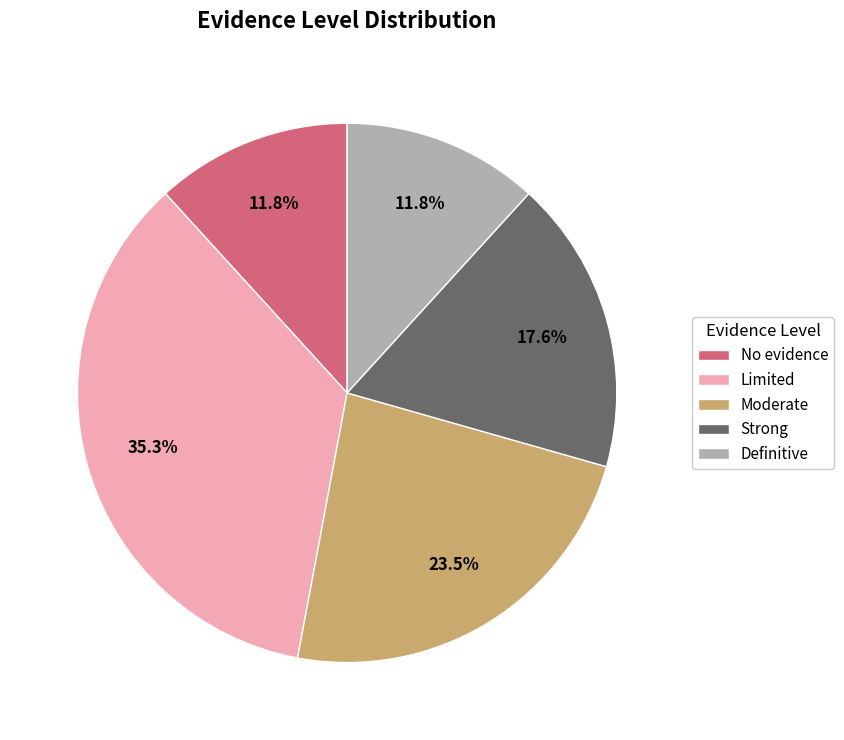

Which slice is the largest?

Limited